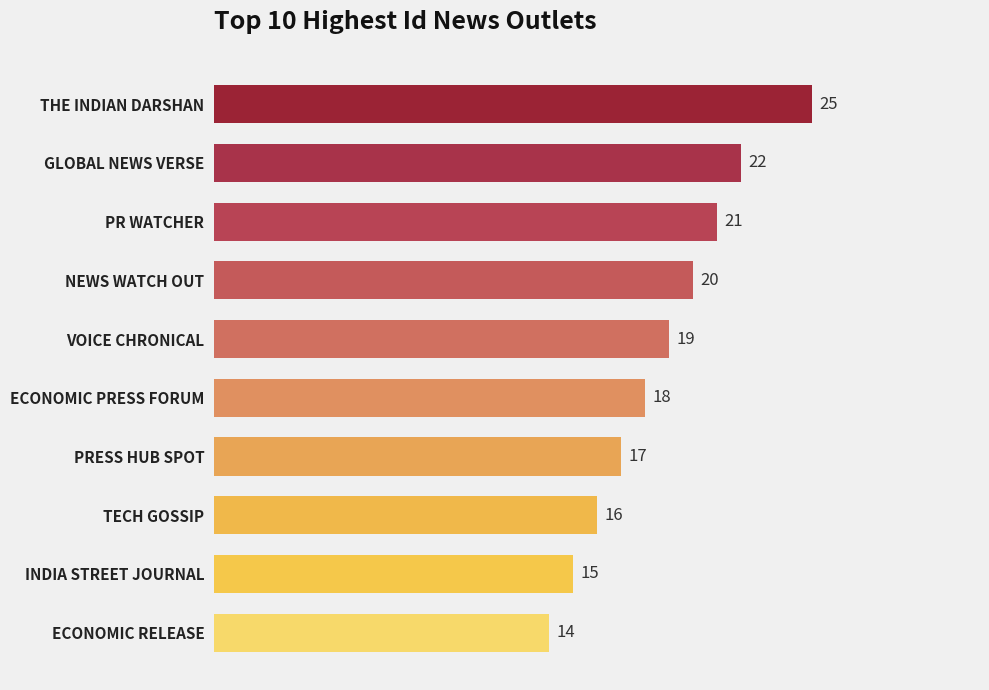

Rank the categories by value from highest to lowest.

THE INDIAN DARSHAN, GLOBAL NEWS VERSE, PR WATCHER, NEWS WATCH OUT, VOICE CHRONICAL, ECONOMIC PRESS FORUM, PRESS HUB SPOT, TECH GOSSIP, INDIA STREET JOURNAL, ECONOMIC RELEASE